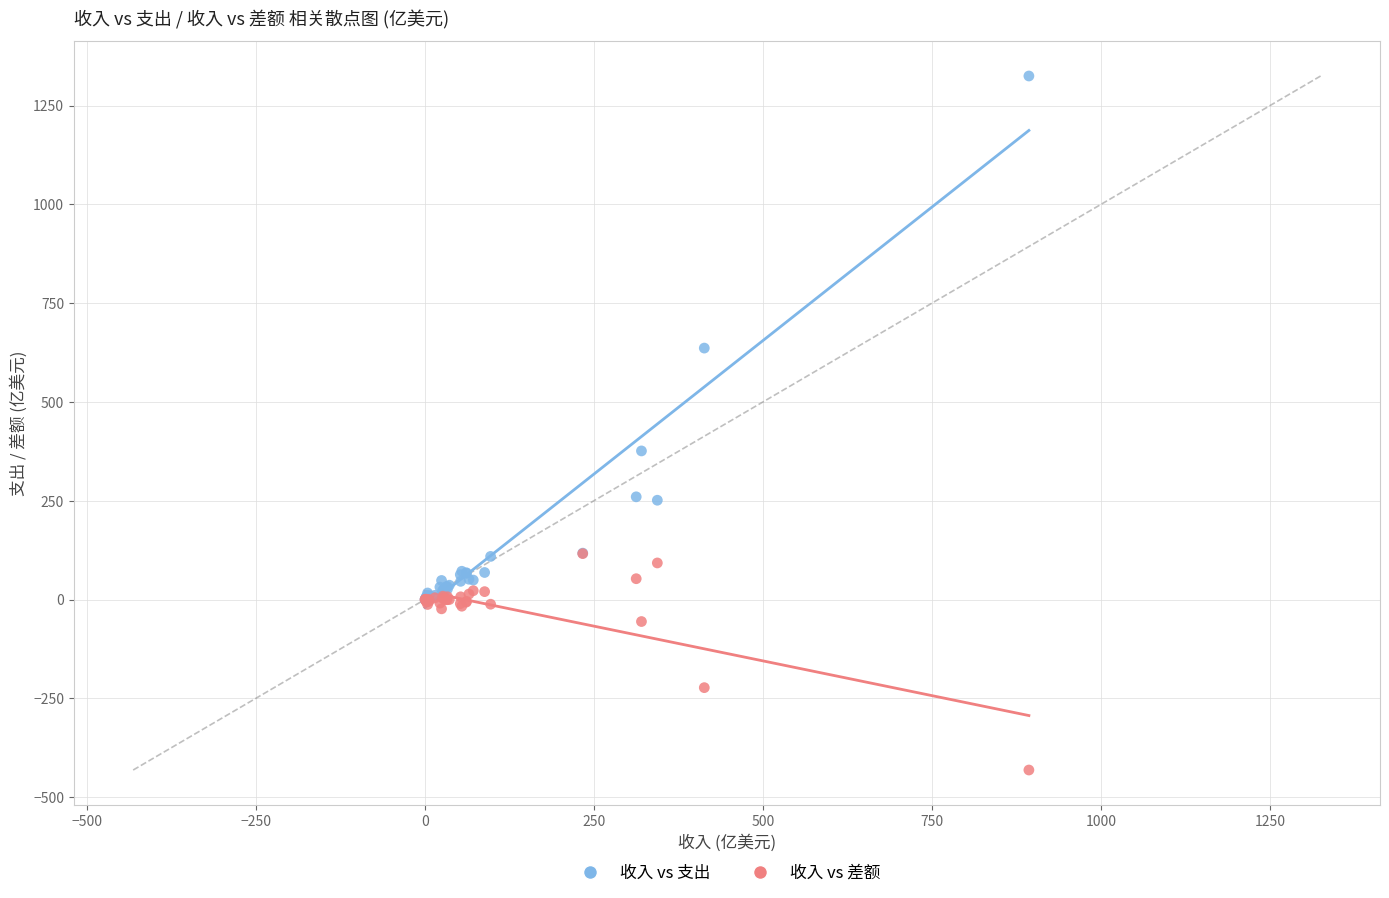

Which series reaches the maximum Y coordinate?

收入 vs 支出